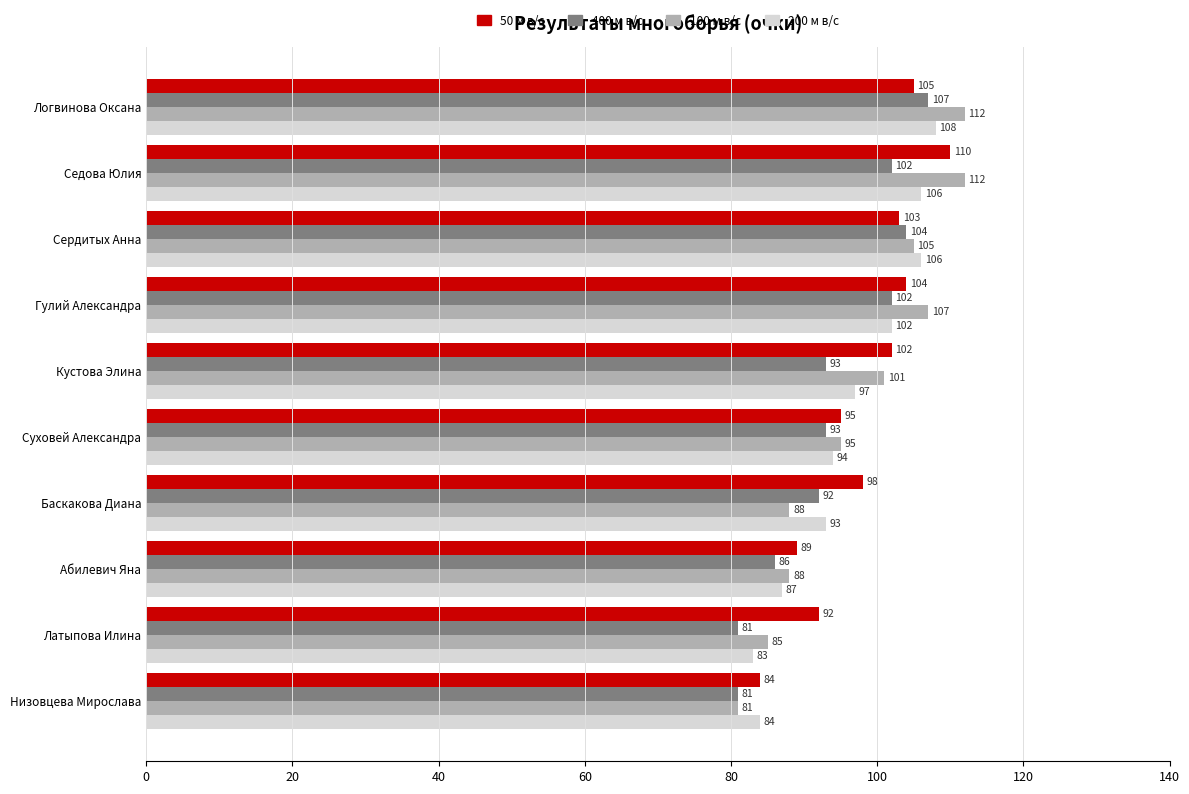

What is the average value of the 100 м в/с series?

97